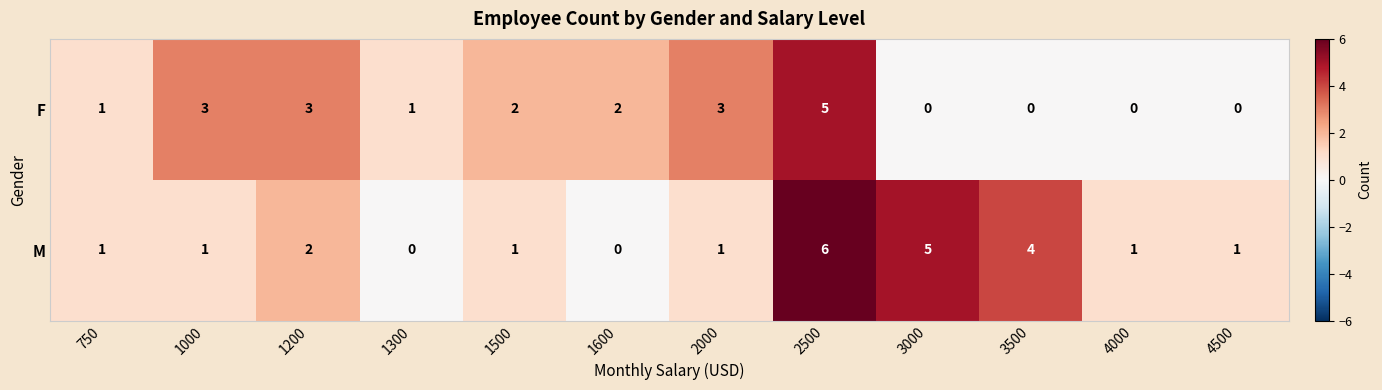

The value of F at 1200 is 3. True or false?

True